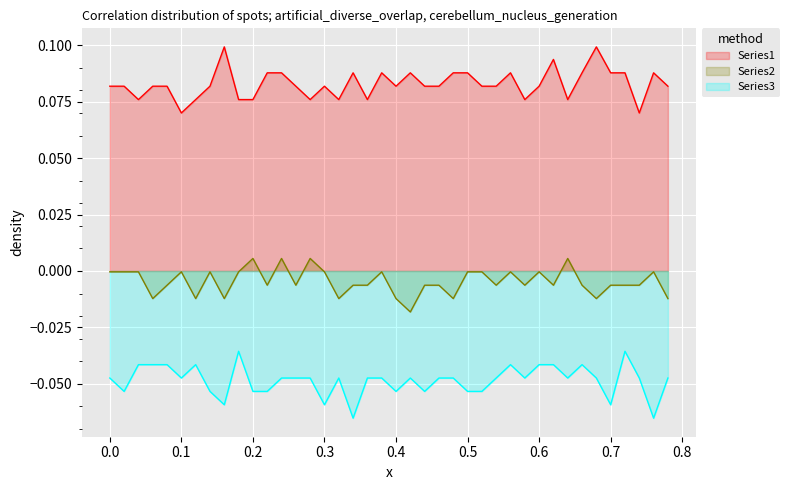

How many interior local valleys does the Series2 series have?

12